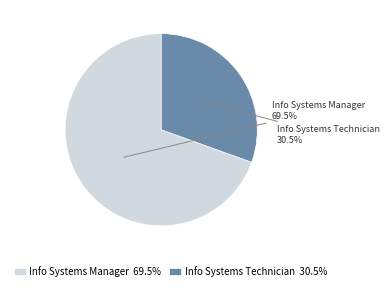

What is the smallest slice in the pie chart?

Info Systems Technician